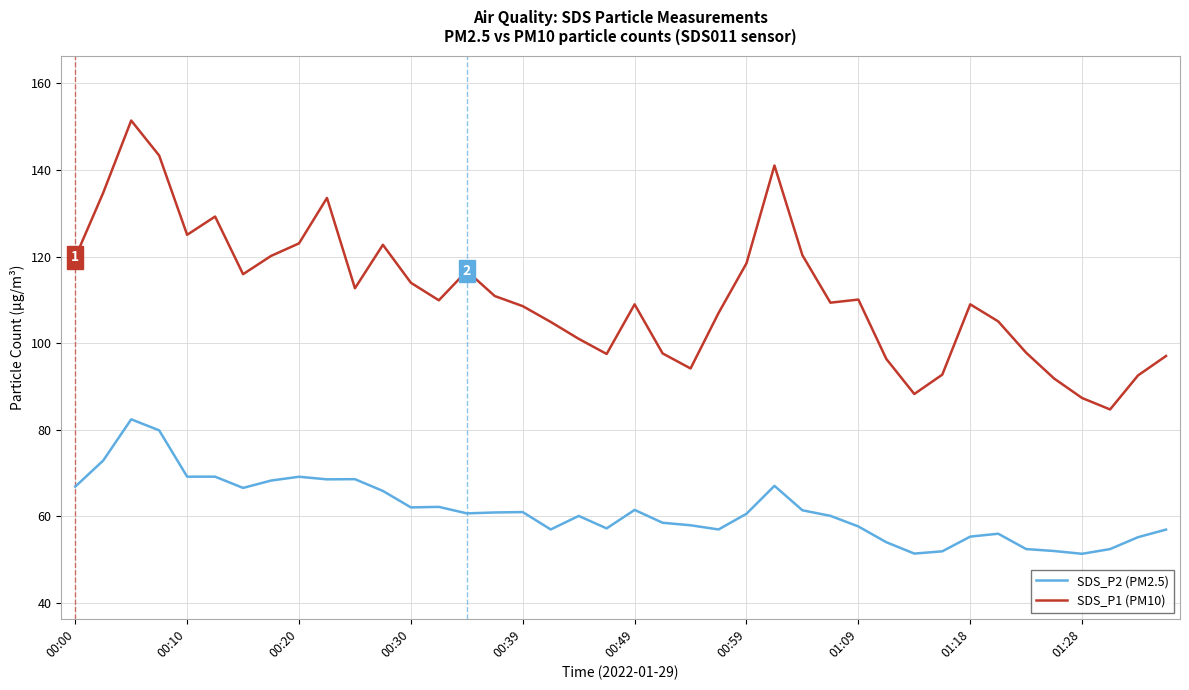

What is the minimum value for SDS_P1 (PM10)?

84.7